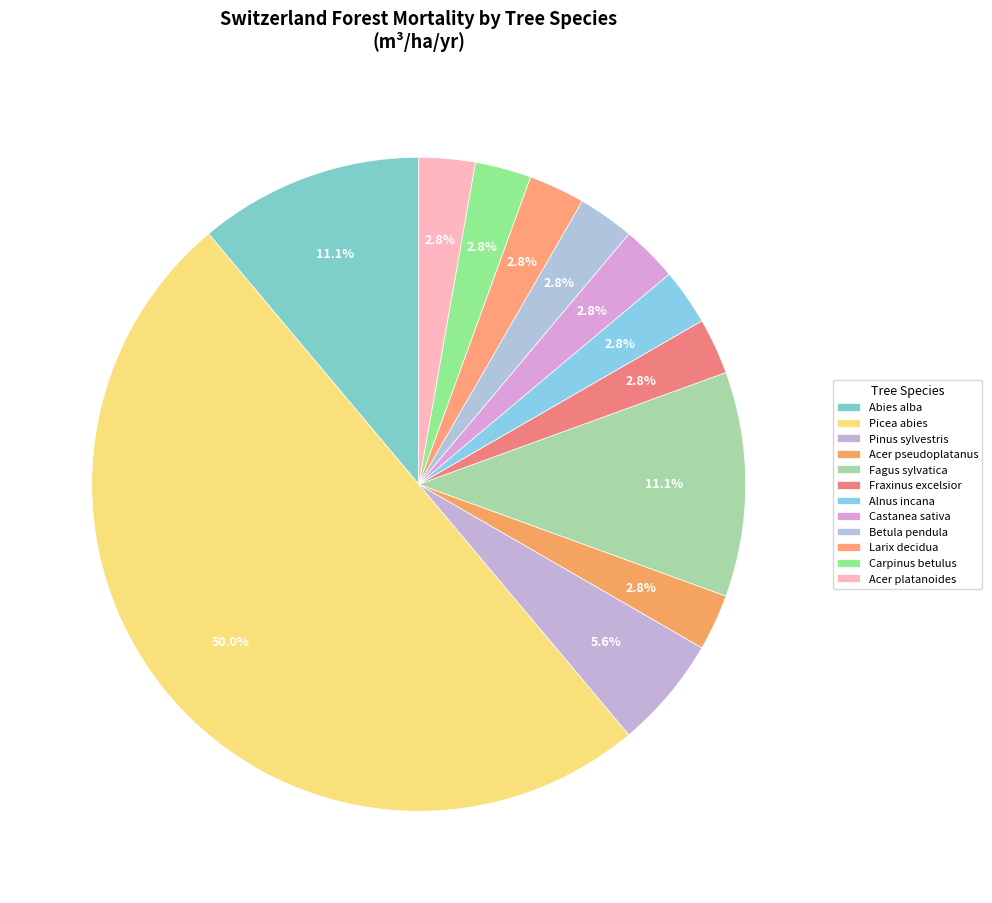

To the nearest percent, what is the difference between the Betula pendula and Picea abies slice percentages?

47%